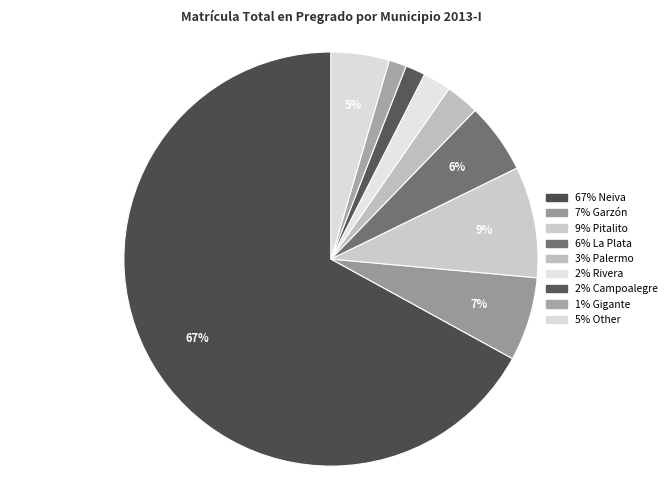

Does any single category account for the majority?

Yes